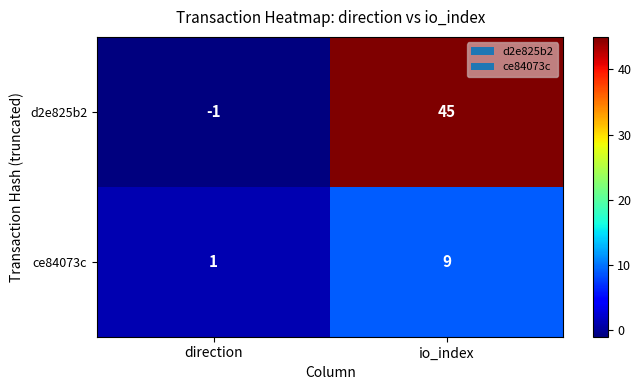

Which series changed the most between direction and io_index?

d2e825b2